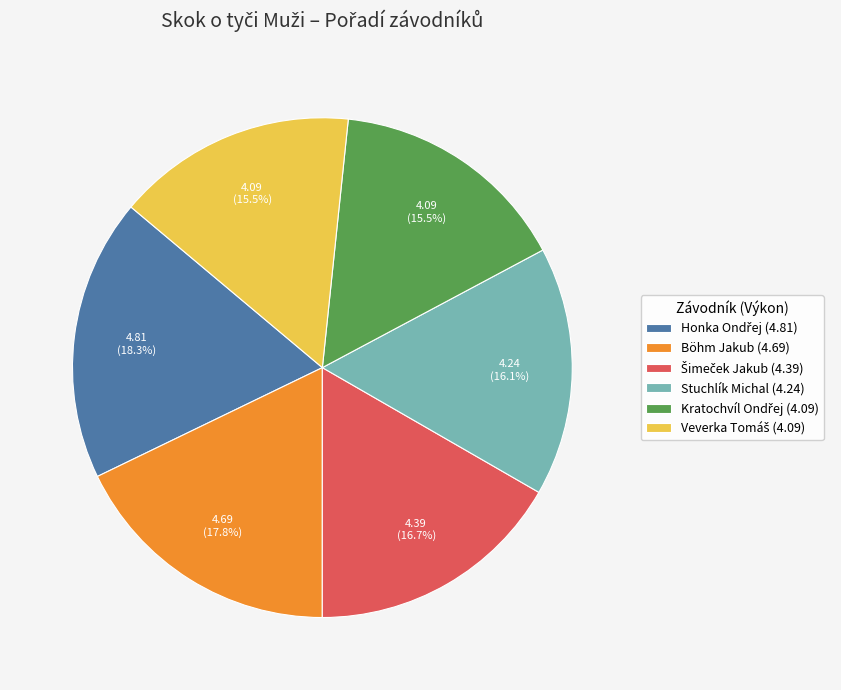

Is there a majority slice in this chart?

No